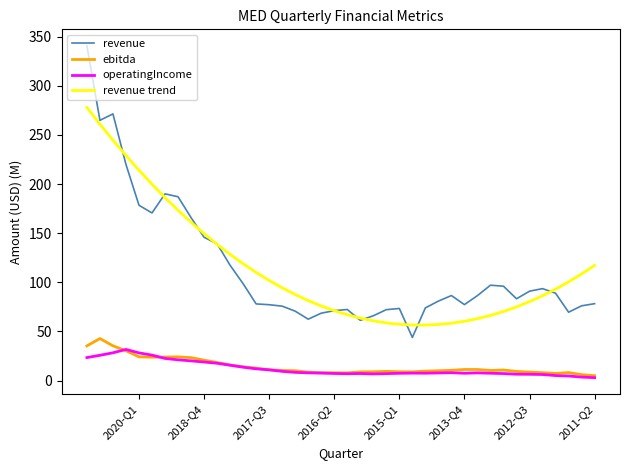

The revenue trend series shows 267.7 at 33. True or false?

False